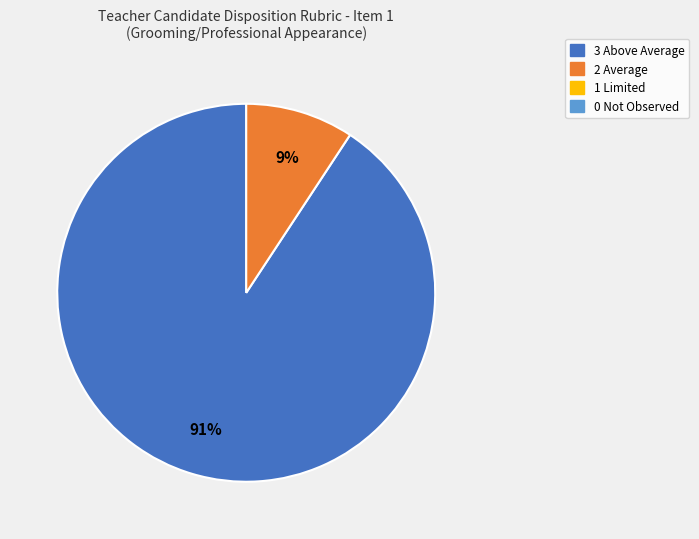

Is there a majority slice in this chart?

Yes